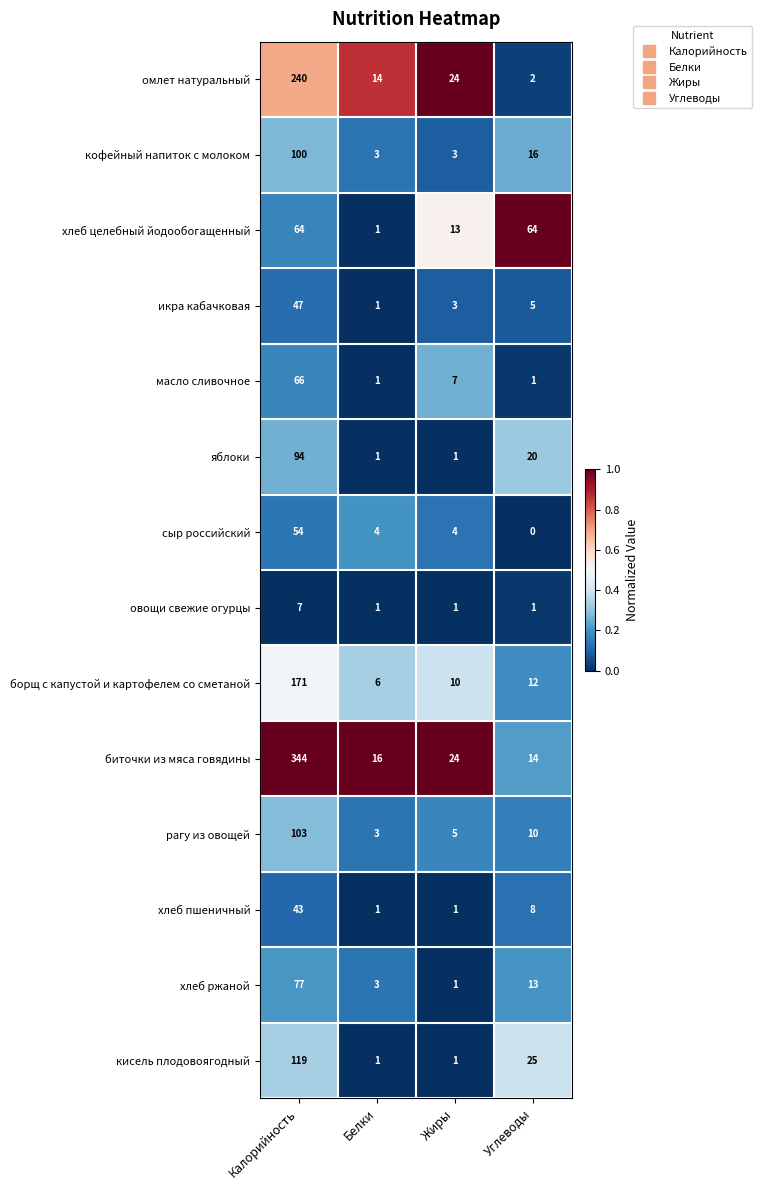

Which series has the widest spread of values?

биточки из мяса говядины